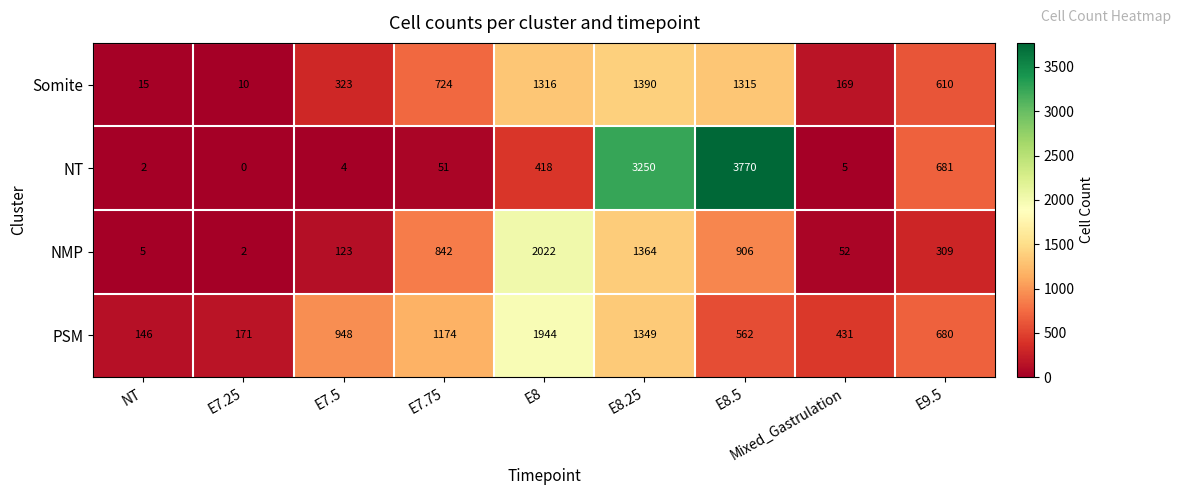

What is the difference between the highest and lowest values at E7.25?

171